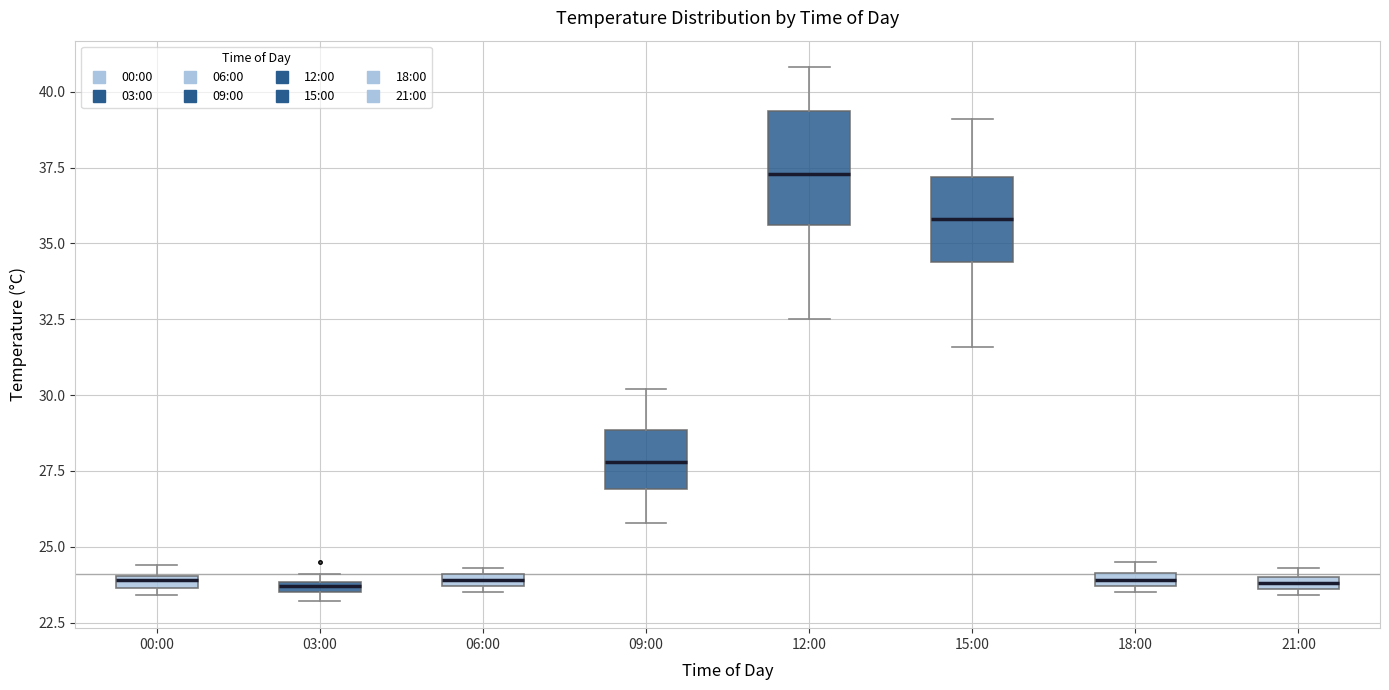

Comparing the boxes themselves (not the whiskers), which one is the tallest?

12:00